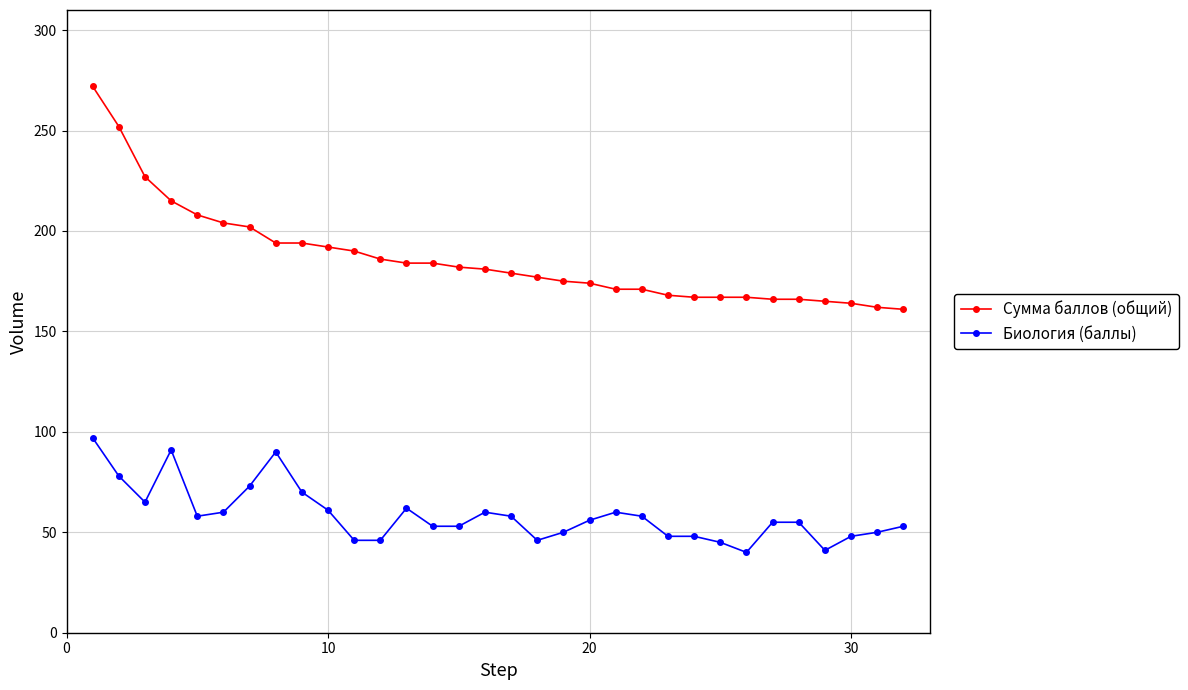

Which series has the largest range (max minus min)?

Сумма баллов (общий)